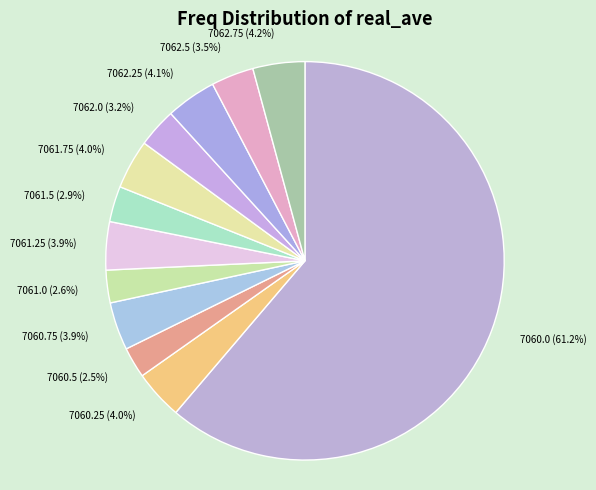

Between 7060.25 and 7061.0, which is larger?

7060.25